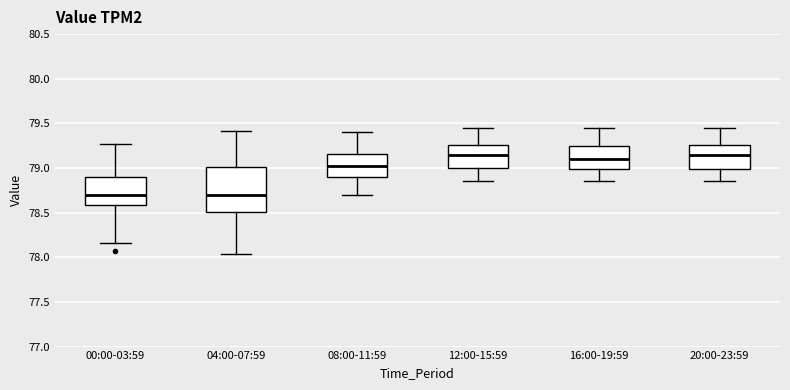

Reading left to right, transcribe this box plot: for each box, give where its median line is, the range the box spans, and where its two whiskers end, as read against the y-axis. The values are not printed on the chart, so give them approximately, as read against the axis.

00:00-03:59: median 78.70, box 78.60 to 78.90, whiskers 78.15 to 79.25
04:00-07:59: median 78.70, box 78.50 to 79.00, whiskers 78.05 to 79.40
08:00-11:59: median 79.05, box 78.90 to 79.15, whiskers 78.70 to 79.40
12:00-15:59: median 79.15, box 79.00 to 79.25, whiskers 78.85 to 79.45
16:00-19:59: median 79.10, box 79.00 to 79.25, whiskers 78.85 to 79.45
20:00-23:59: median 79.15, box 79.00 to 79.25, whiskers 78.85 to 79.45